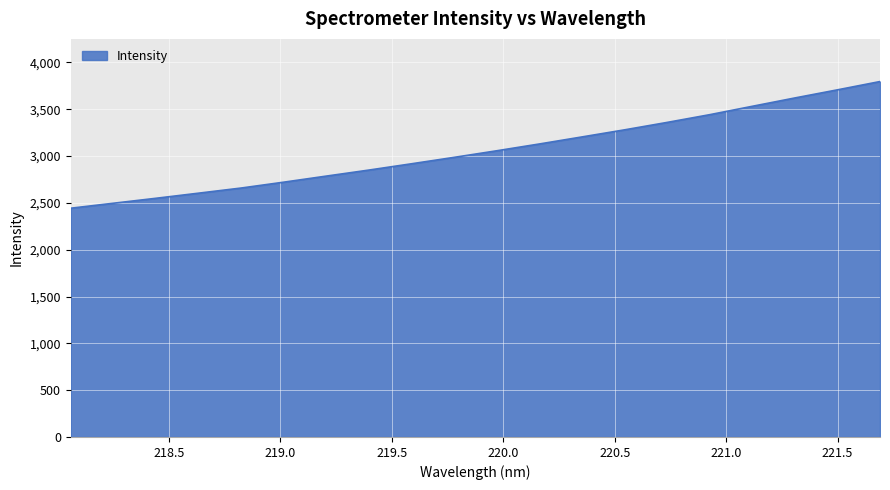

How many lines are shown in the chart?

1